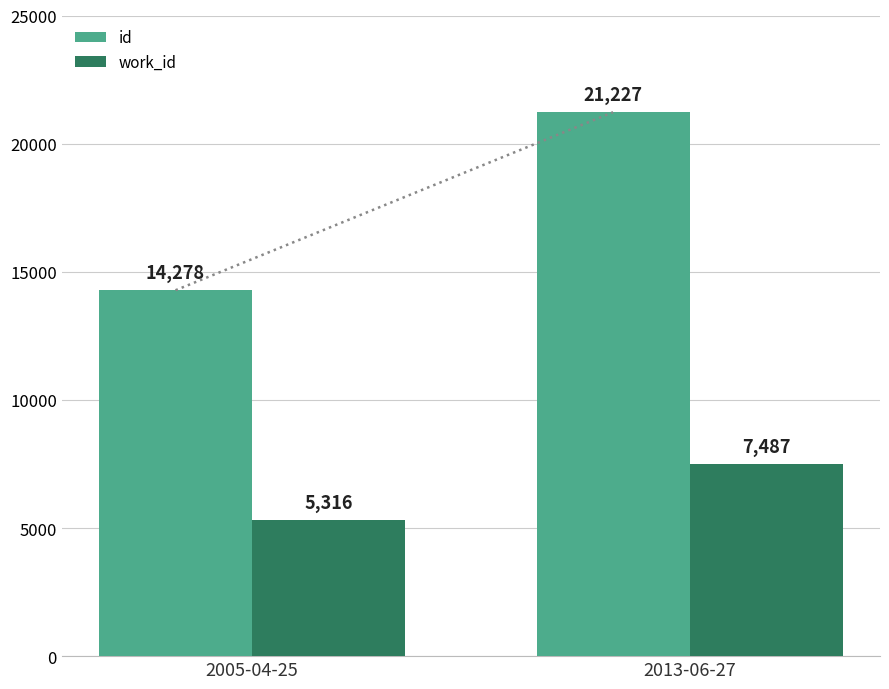

Which series has the largest range (max minus min)?

id